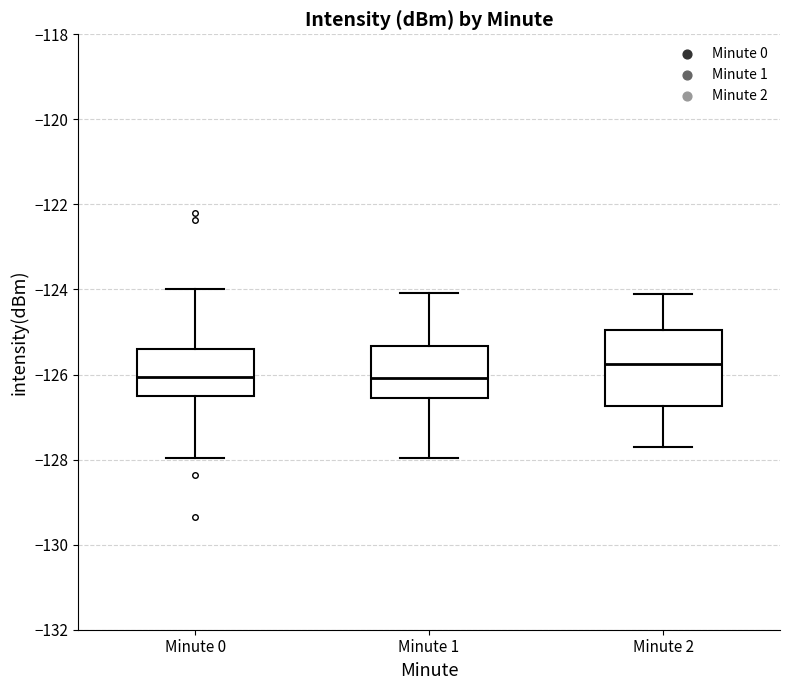

Where is the upper edge of the box for Minute 1 on the y-axis? The values are not printed on the chart, so give them approximately, as read against the axis.

-125.4